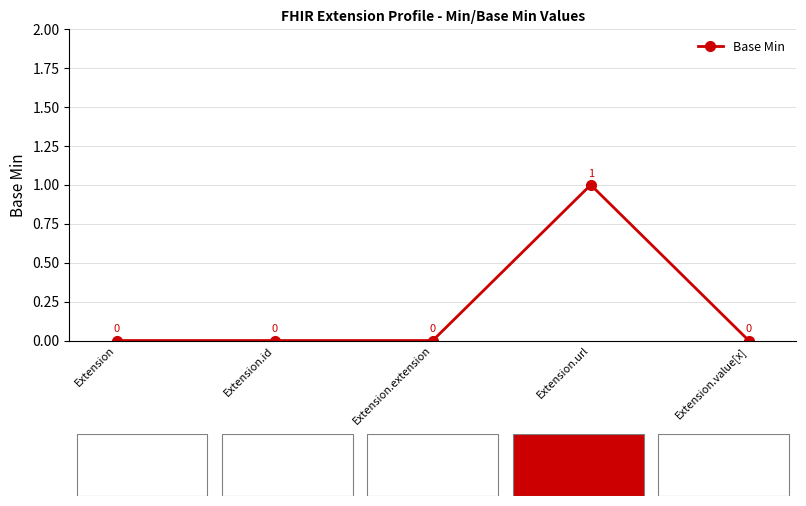

What is the value of the 4th point from the left?

1